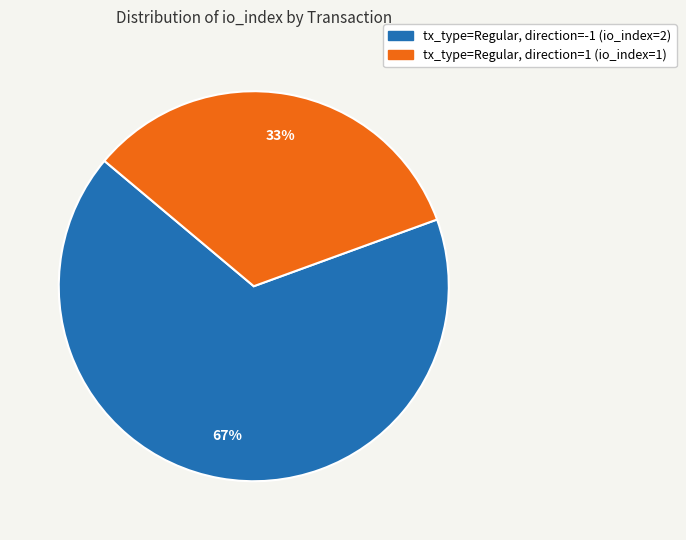

Is there any slice that represents more than half of the pie?

Yes